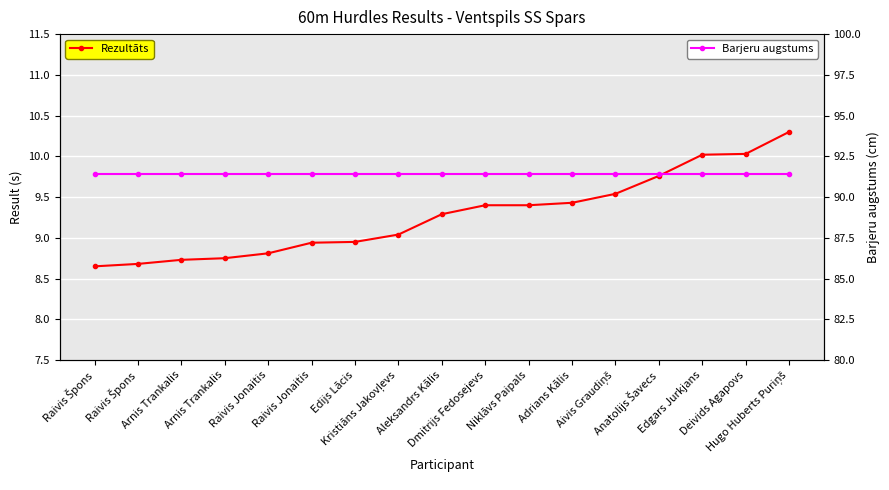

Where is Barjeru augstums nearest to the value 91?

Raivis Špons